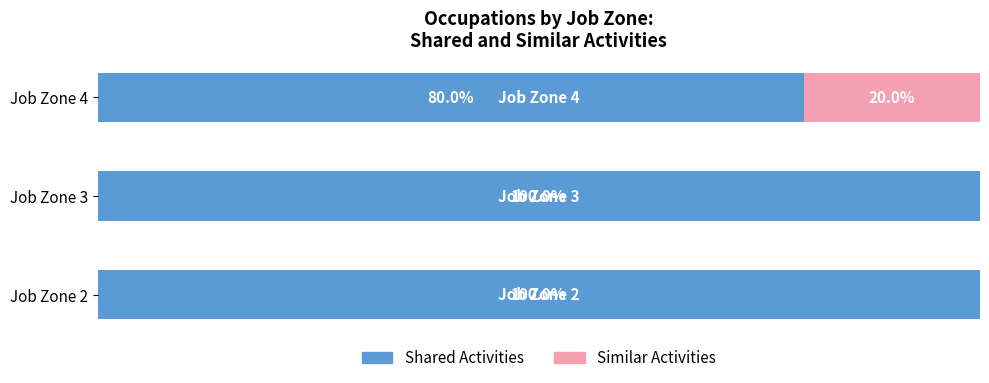

Rank the series by their maximum value, from highest to lowest.

Shared Activities, Similar Activities